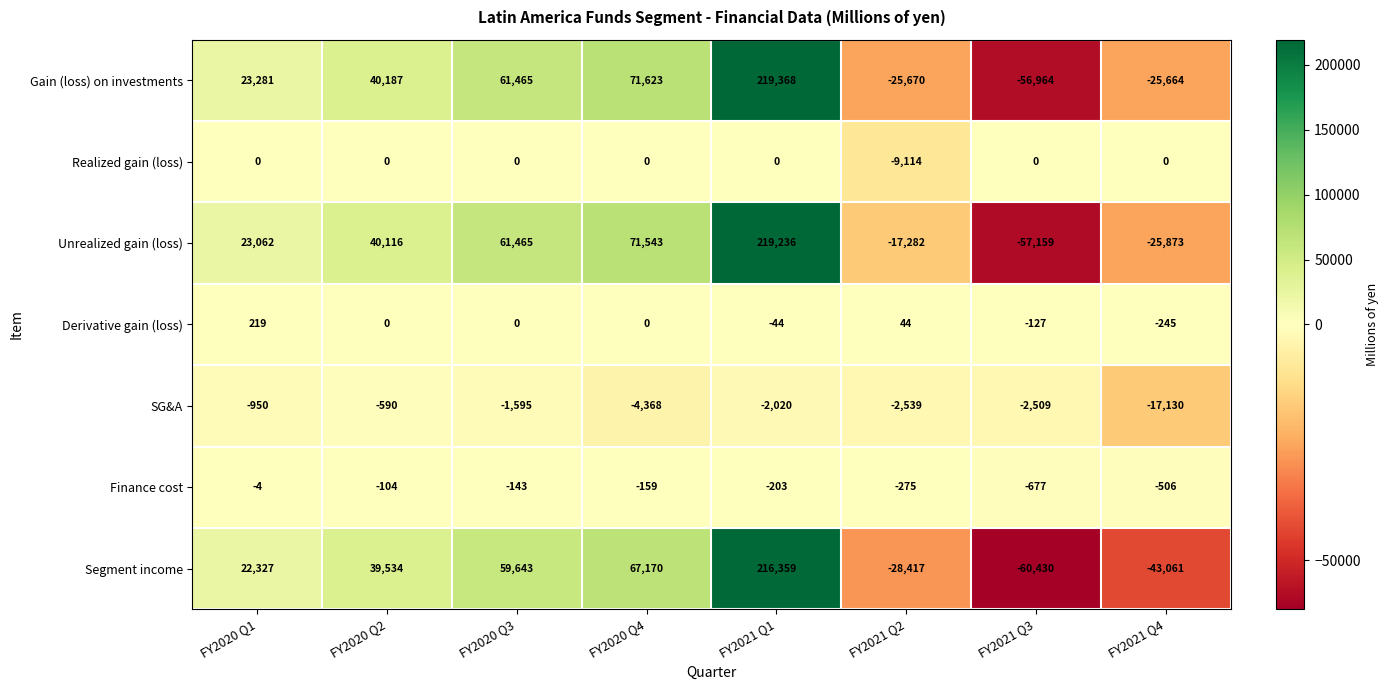

At which category is the sum across all series the highest?

FY2021 Q1